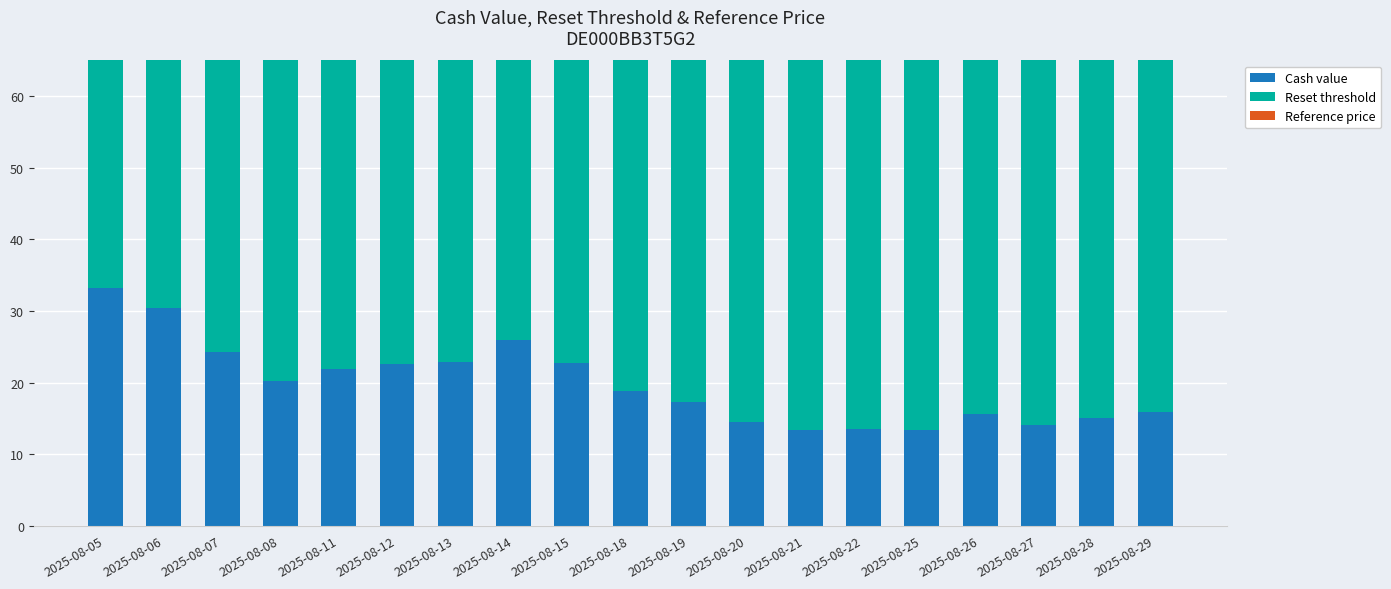

What is the value of the Cash value bar at the 14th from the left?

13.4